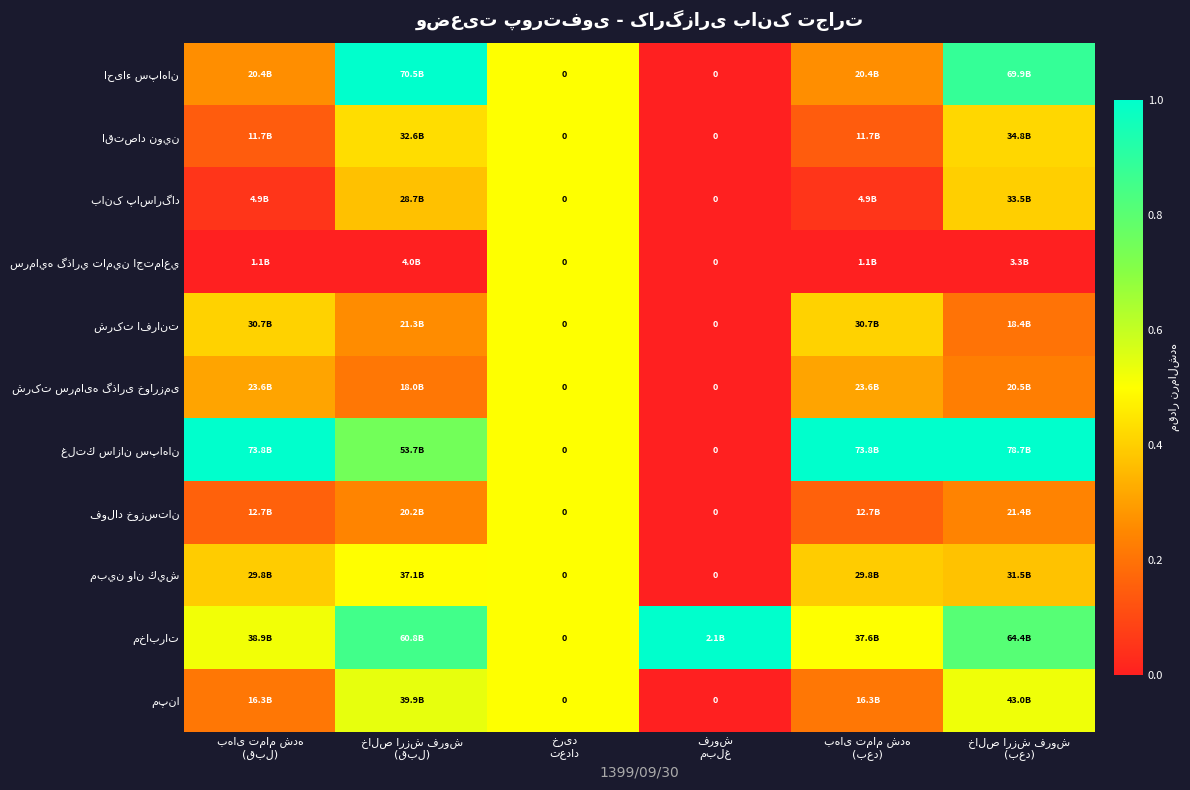

The value of شرکت افرانت at خالص ارزش فروش (بعد) is 0.1. True or false?

False